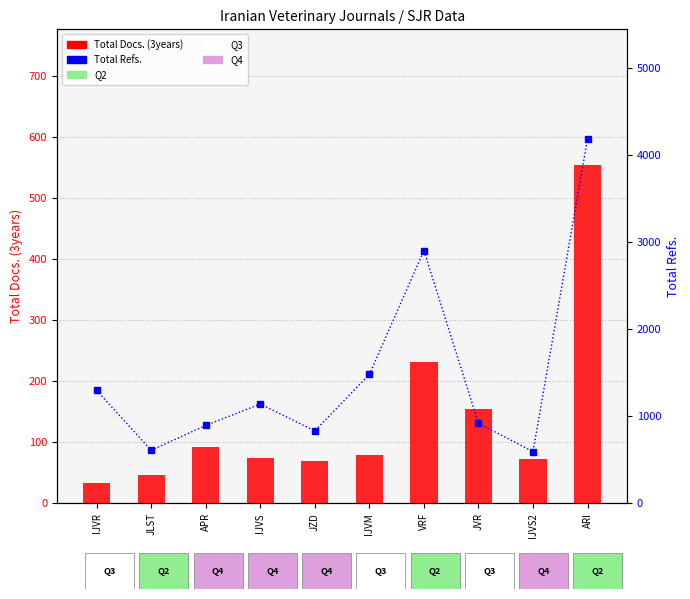

Reading left to right, extract all data points from this chart.

Total Docs. (3years): IJVR=33	JLST=46	APR=93	IJVS=74	JZD=70	IJVM=80	VRF=232	JVR=155	IJVS2=72	ARI=554
Total Refs.: IJVR=1300	JLST=610	APR=896	IJVS=1142	JZD=833	IJVM=1482	VRF=2906	JVR=920	IJVS2=595	ARI=4191